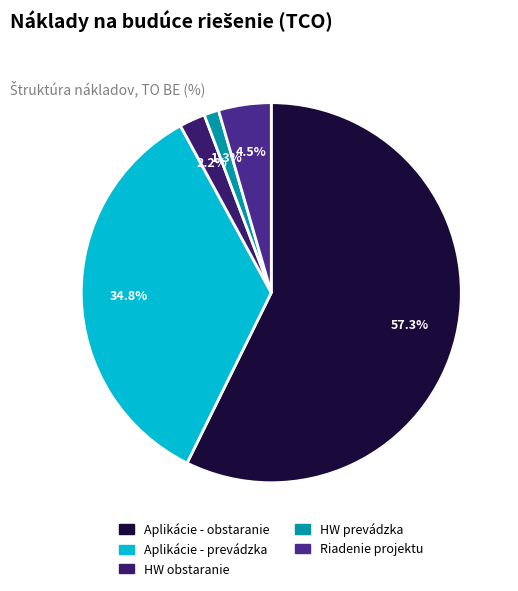

The Riadenie projektu slice represents 17% of the pie. True or false?

False